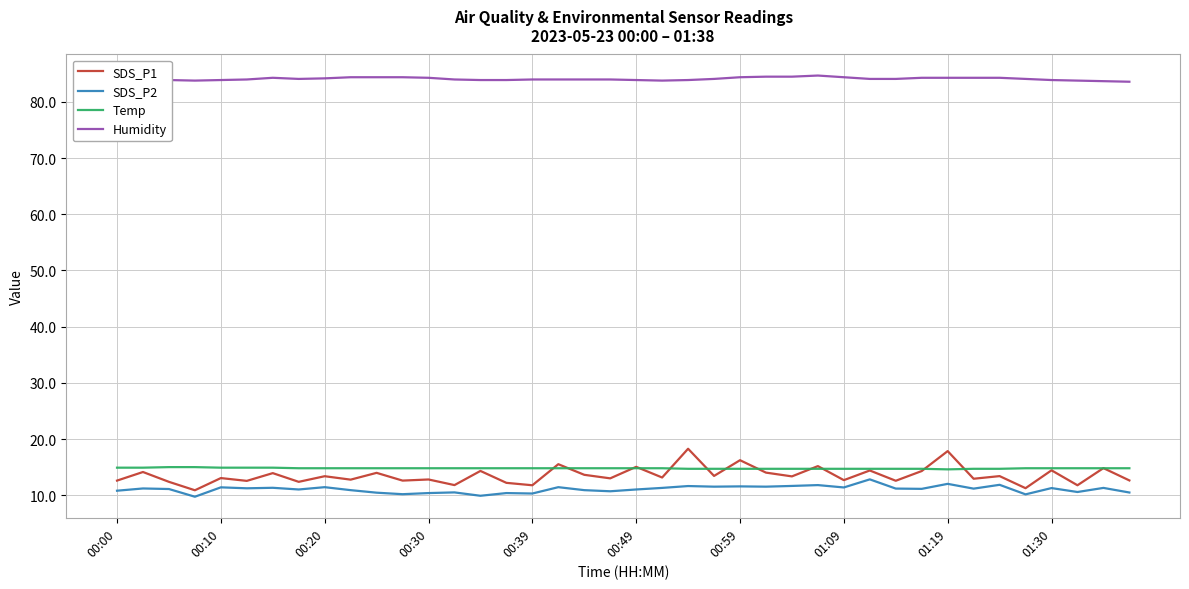

Which series has the largest range (max minus min)?

SDS_P1